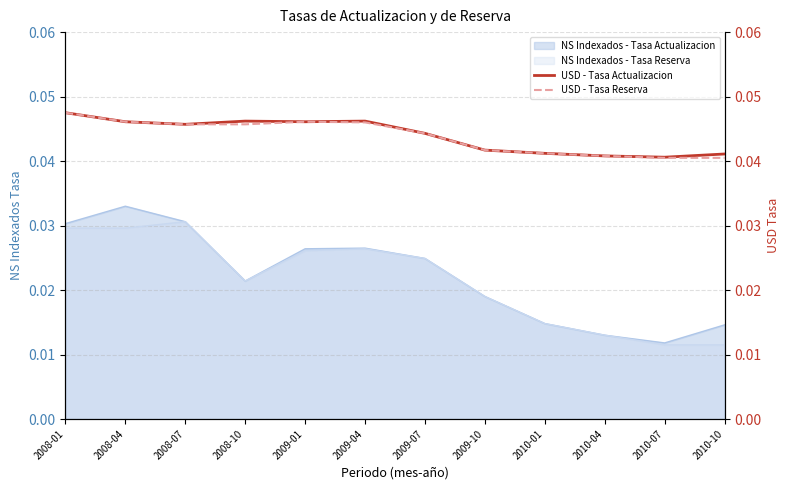

Rank the categories by USD - Tasa Actualizacion value from lowest to highest.

2010-07, 2010-04, 2010-10, 2010-01, 2009-10, 2009-07, 2008-07, 2008-04, 2009-01, 2008-10, 2009-04, 2008-01